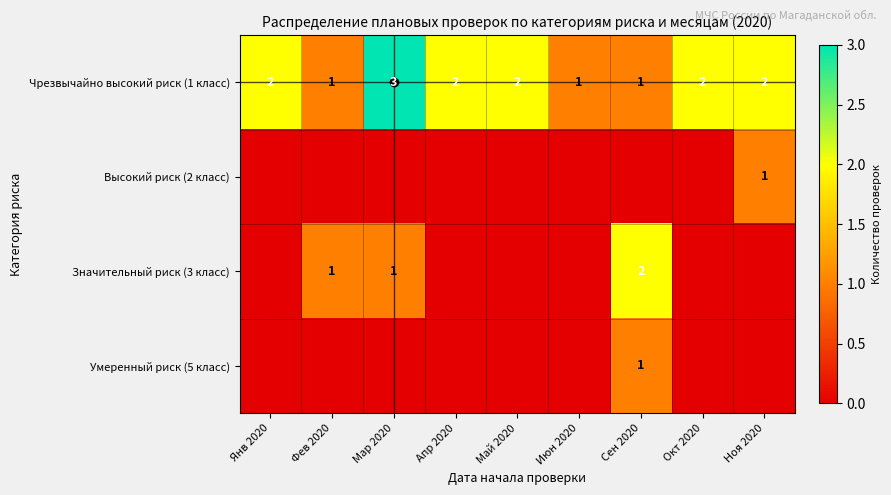

At which category is the sum across all series the highest?

Мар 2020